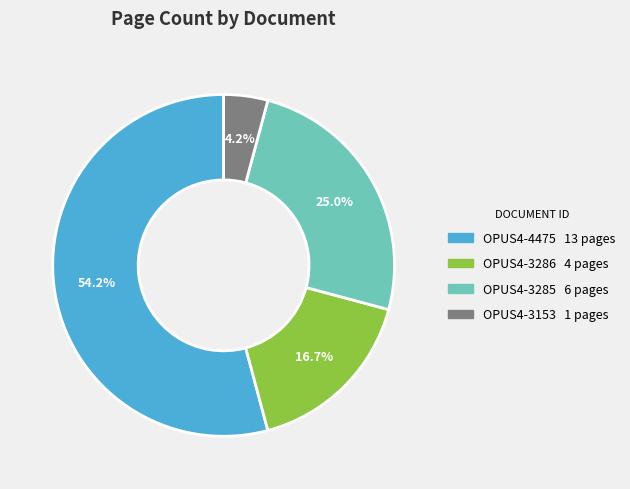

How many segments does this pie chart have?

4